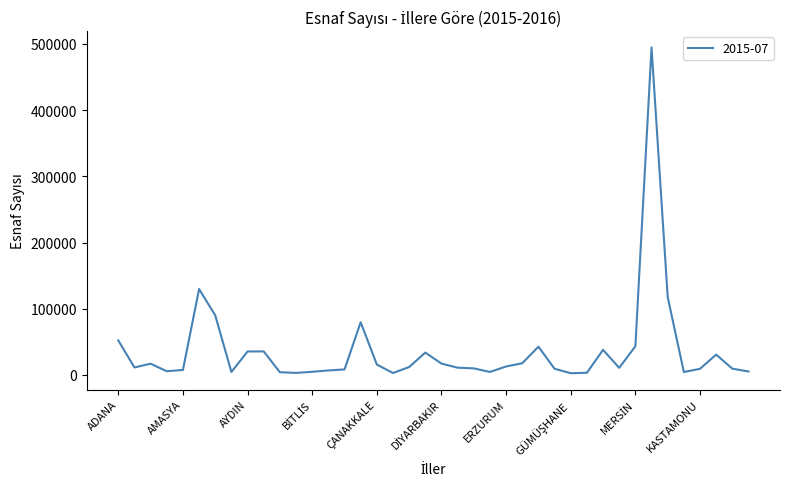

How many distinct data groups are displayed?

1